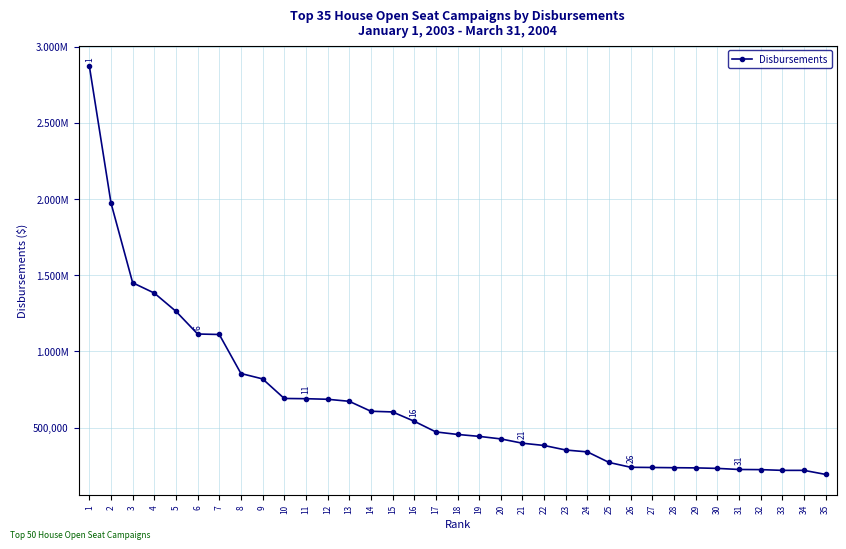

What is the sum of all values?

23146133.1